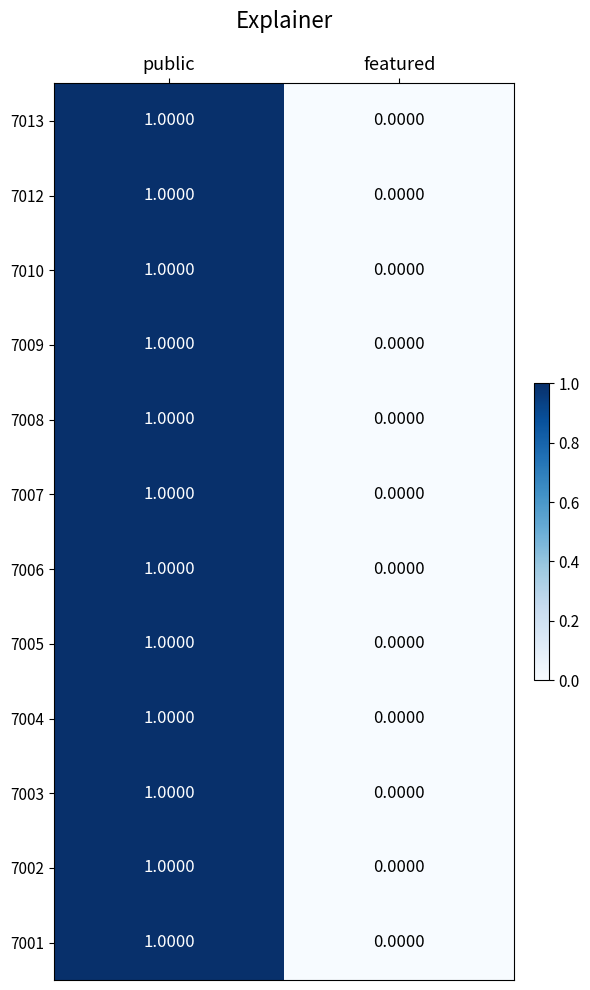

List the labels in order of 7004 value, largest first.

public, featured